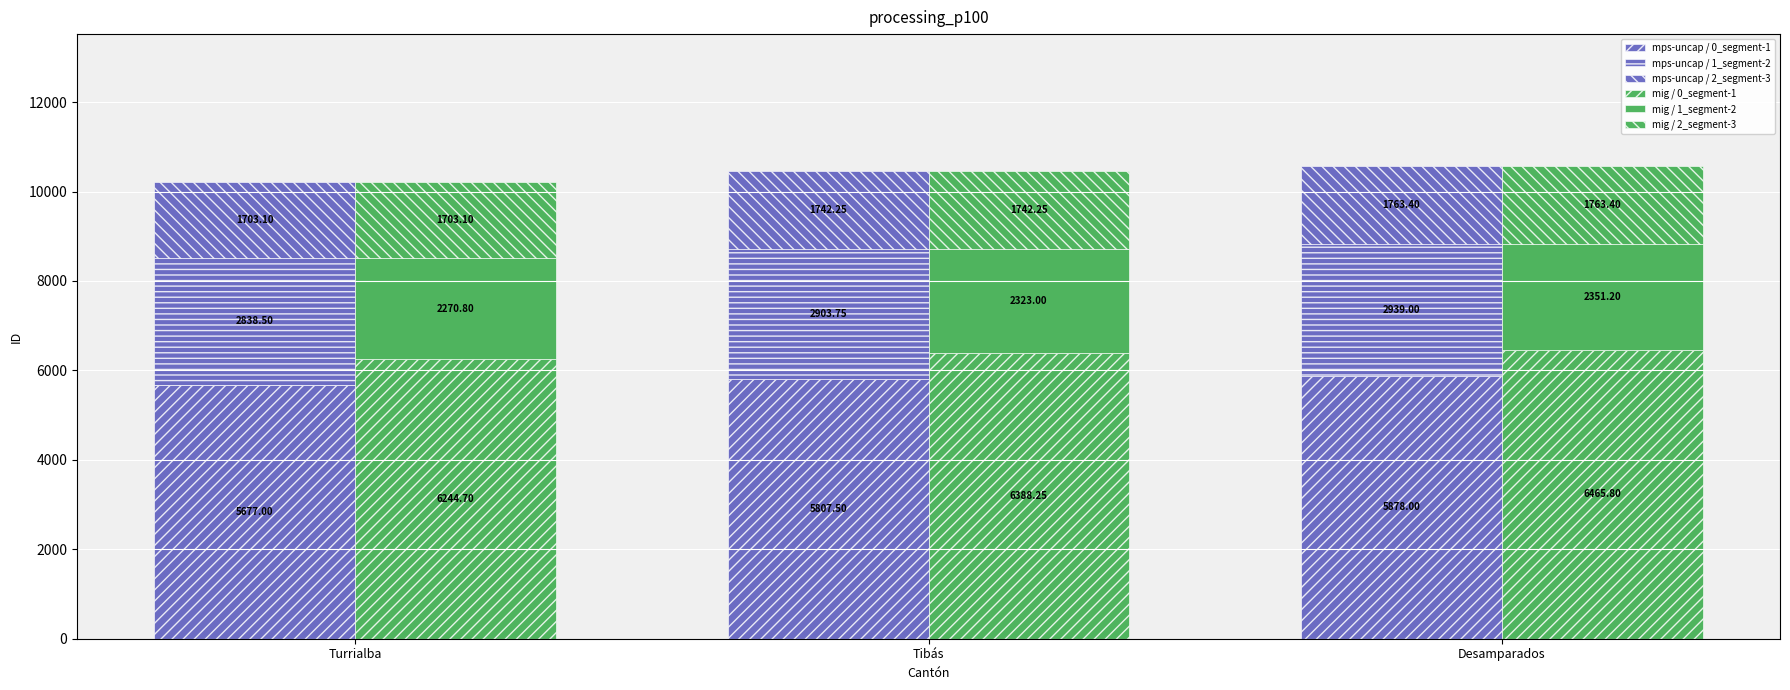

What is the sum of all mps-uncap / 2_segment-3 values?

5208.8